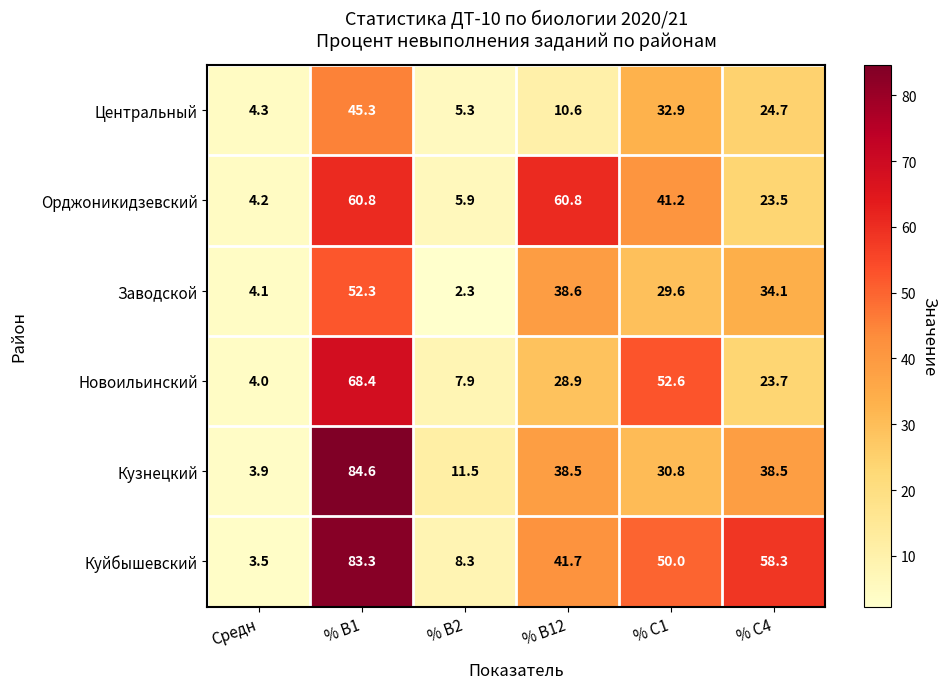

What is the difference between the maximum and minimum values in the Куйбышевский series?

79.8